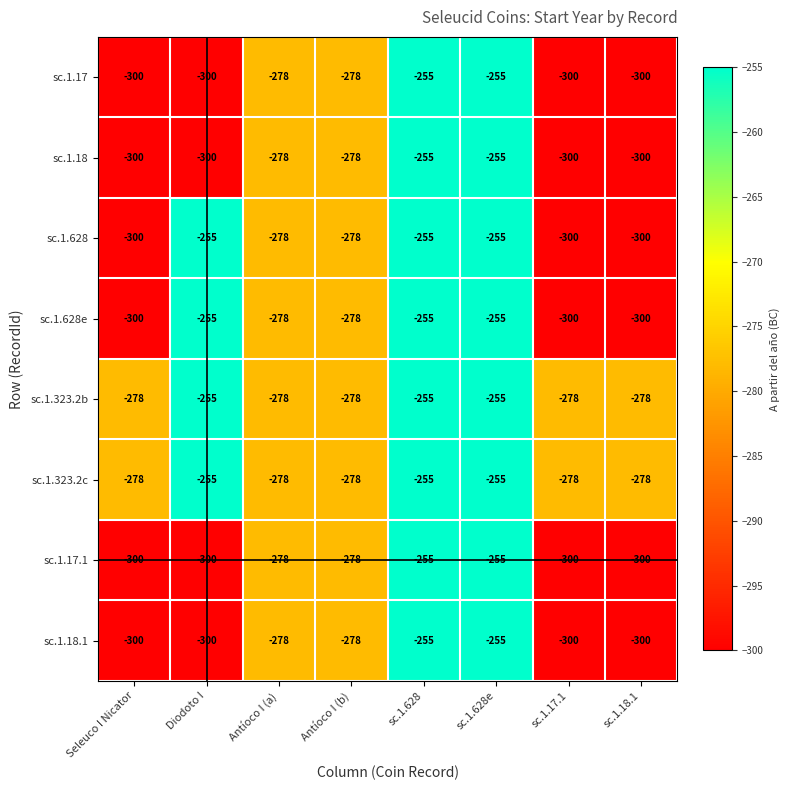

What is the total value across all series at Antíoco I (b)?

-2224